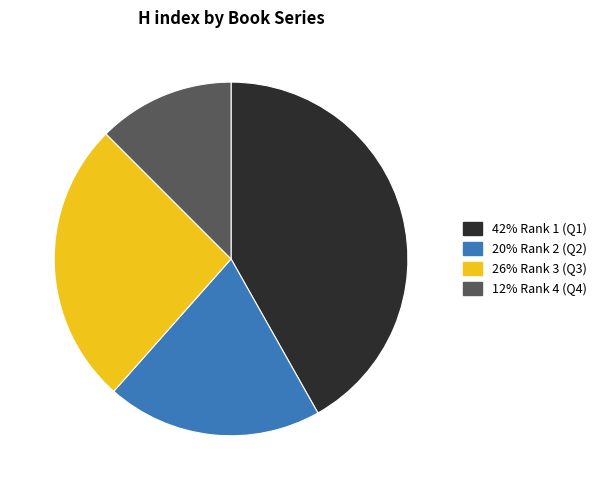

Which category has the smallest portion of the pie?

12% Rank 4 (Q4)